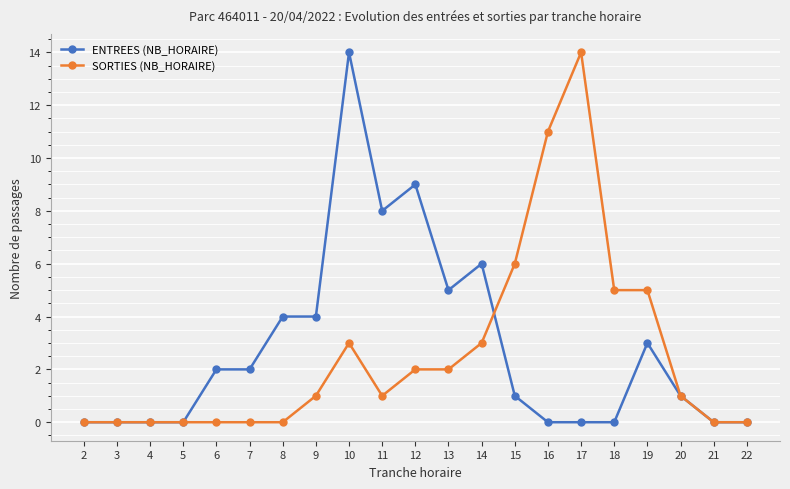

Which series has the largest total across all categories?

ENTREES (NB_HORAIRE)